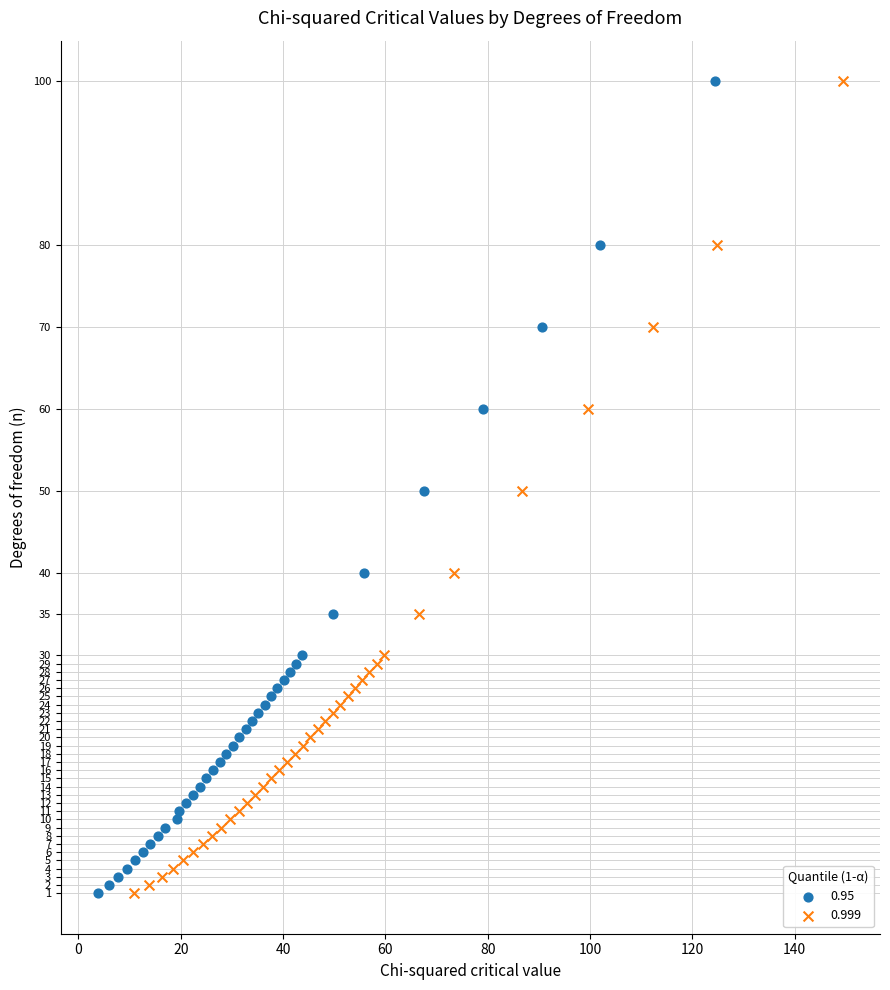

What are all the series names shown in the legend?

0.95, 0.999